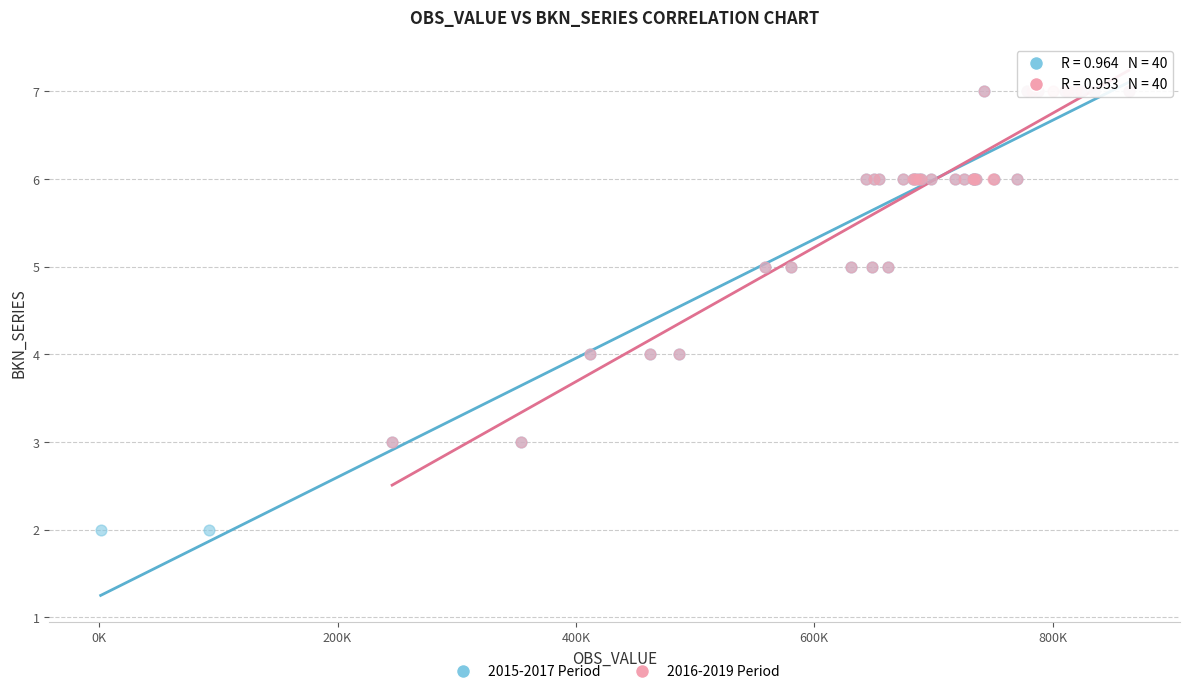

Which series contains the lowest Y value?

2015-2017 Period